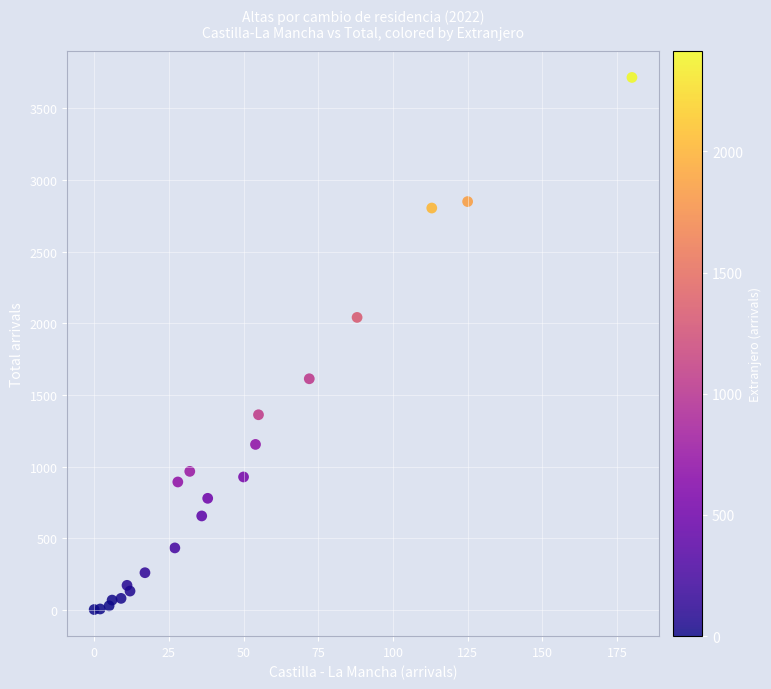

What Y value in the scatter plot is closest to 1860?

2042